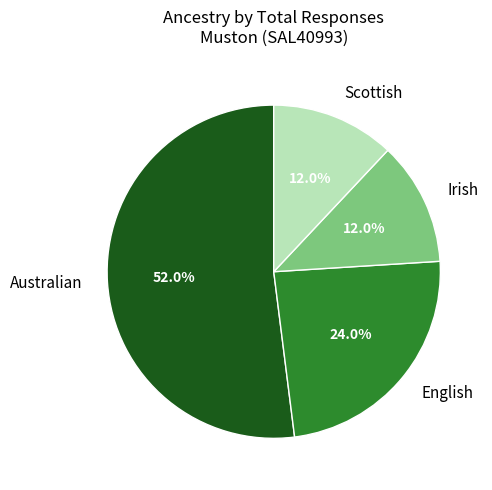

To the nearest percent, what percentage of the pie is Irish?

12%